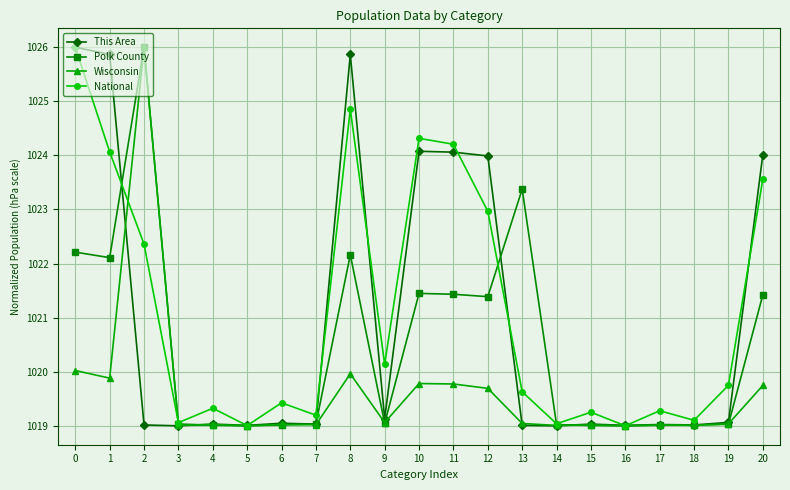

Which series ends up on top after the final intersection of National and This Area?

This Area